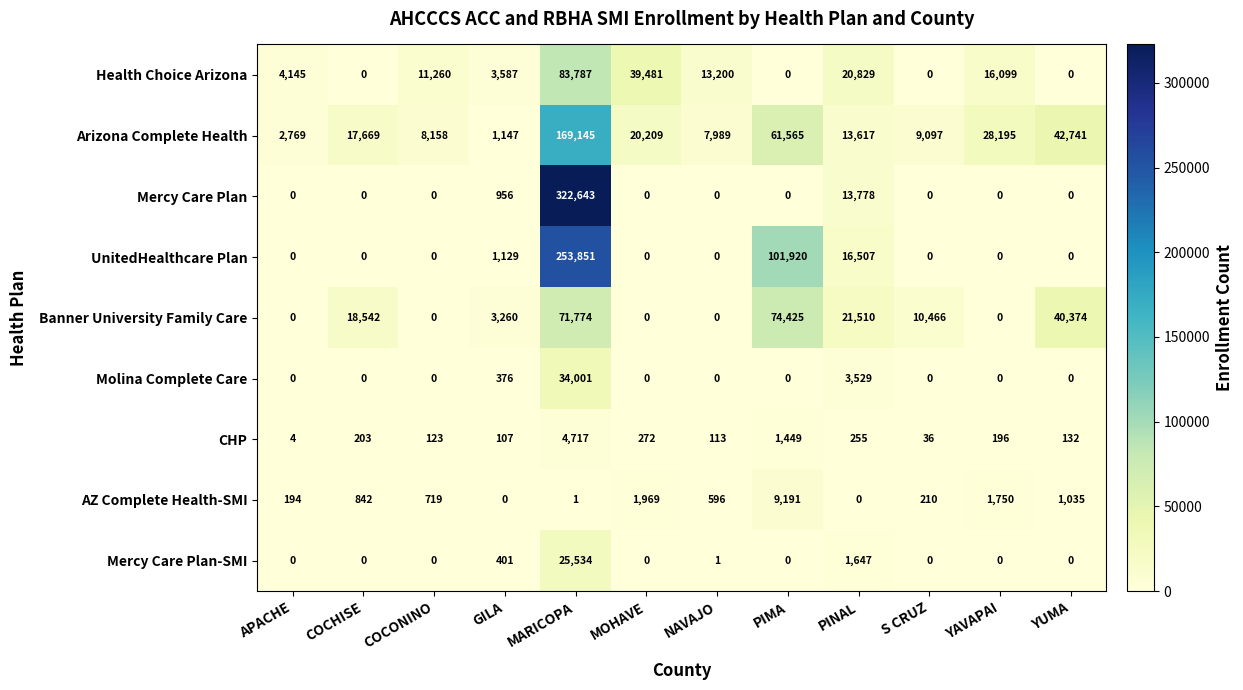

What is the greatest value displayed?

322643